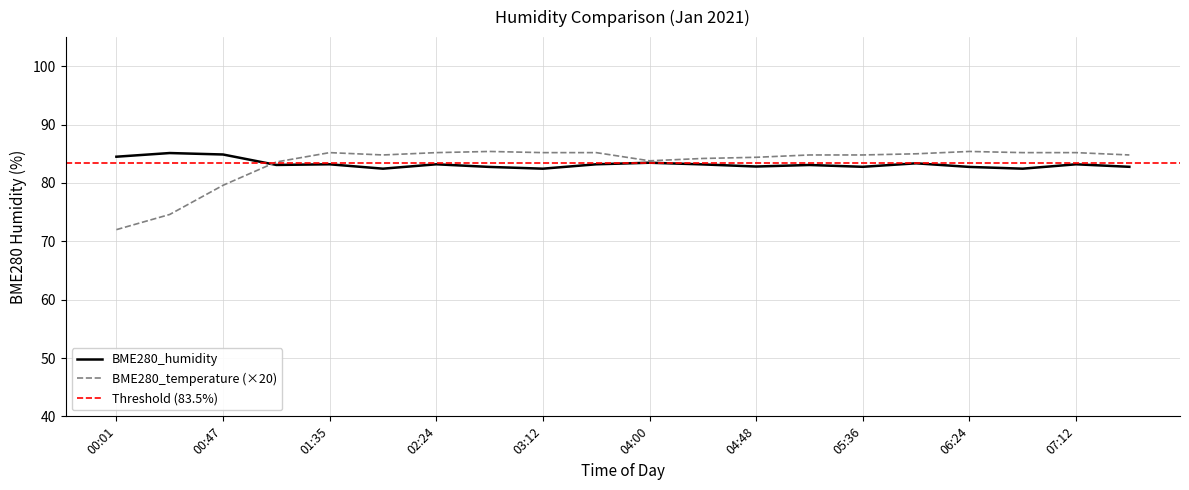

What is the average value of the BME280_temperature series?

83.4